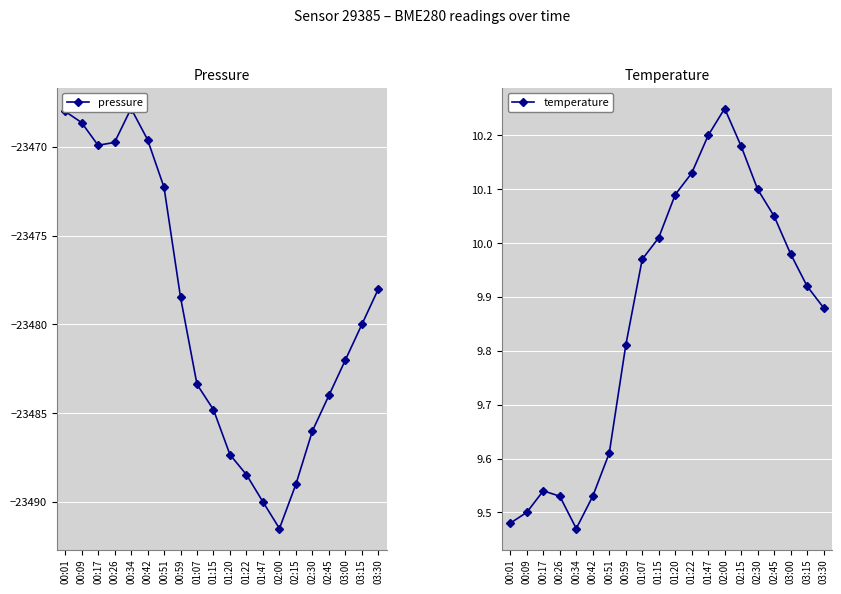

Between 00:34 and 02:00, which series saw the biggest shift?

pressure